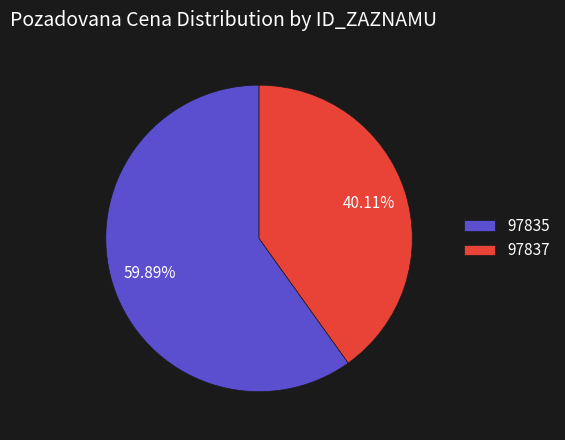

Rank the categories by value from lowest to highest.

97837, 97835